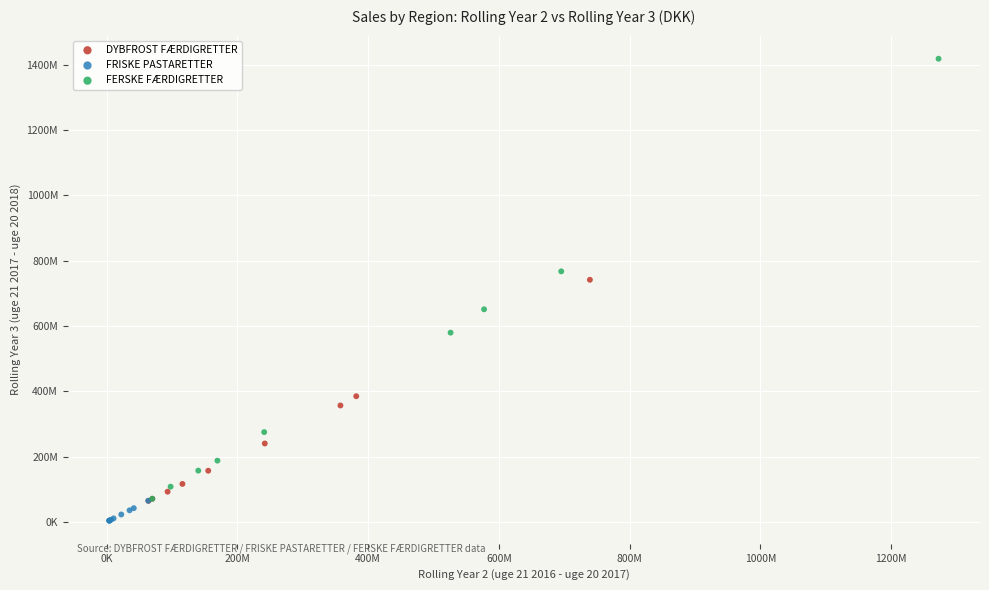

What are all the series names shown in the legend?

DYBFROST FÆRDIGRETTER, FRISKE PASTARETTER, FERSKE FÆRDIGRETTER